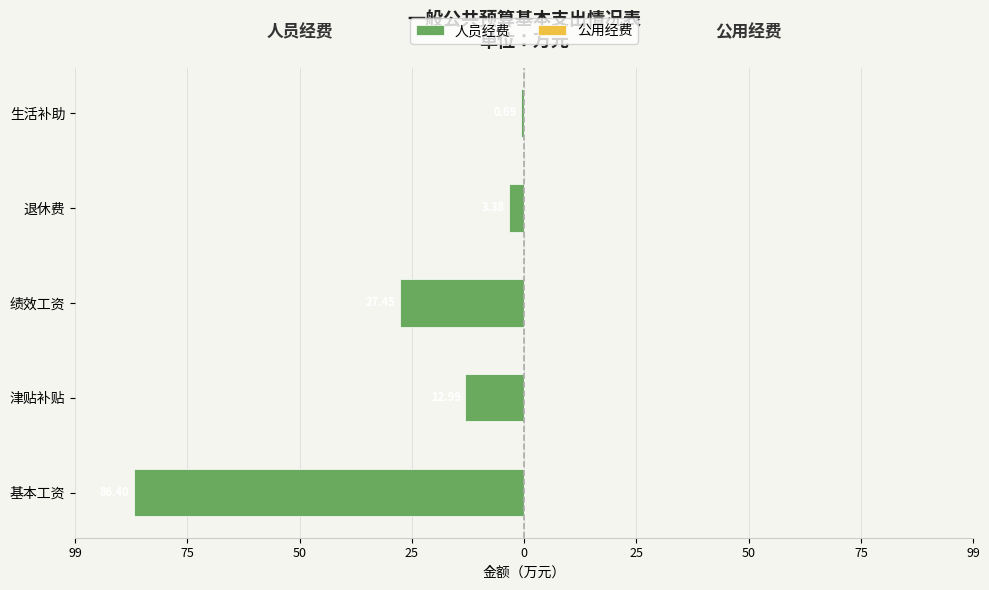

Does the chart contain any negative values?

Yes